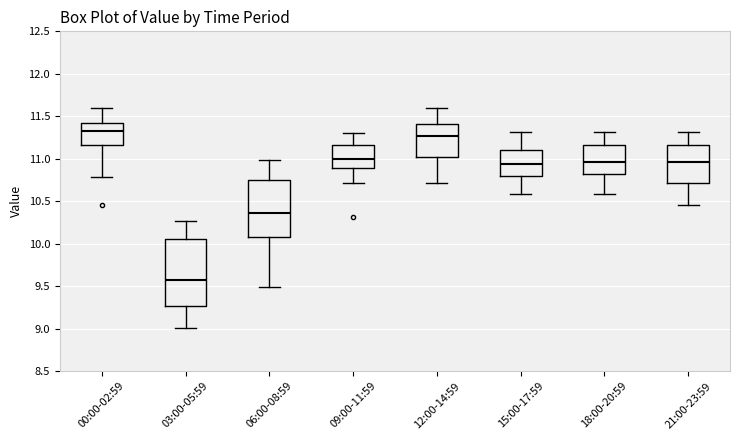

Where is the upper edge of the box for 12:00-14:59 on the y-axis? The values are not printed on the chart, so give them approximately, as read against the axis.

11.40